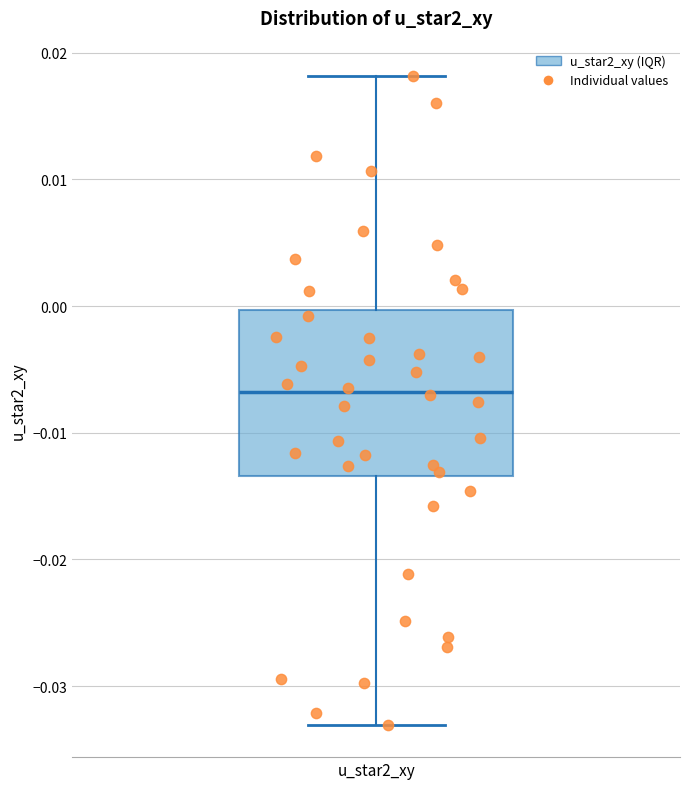

Where is the lower edge of the box for u_star2_xy on the y-axis? The values are not printed on the chart, so give them approximately, as read against the axis.

-0.013